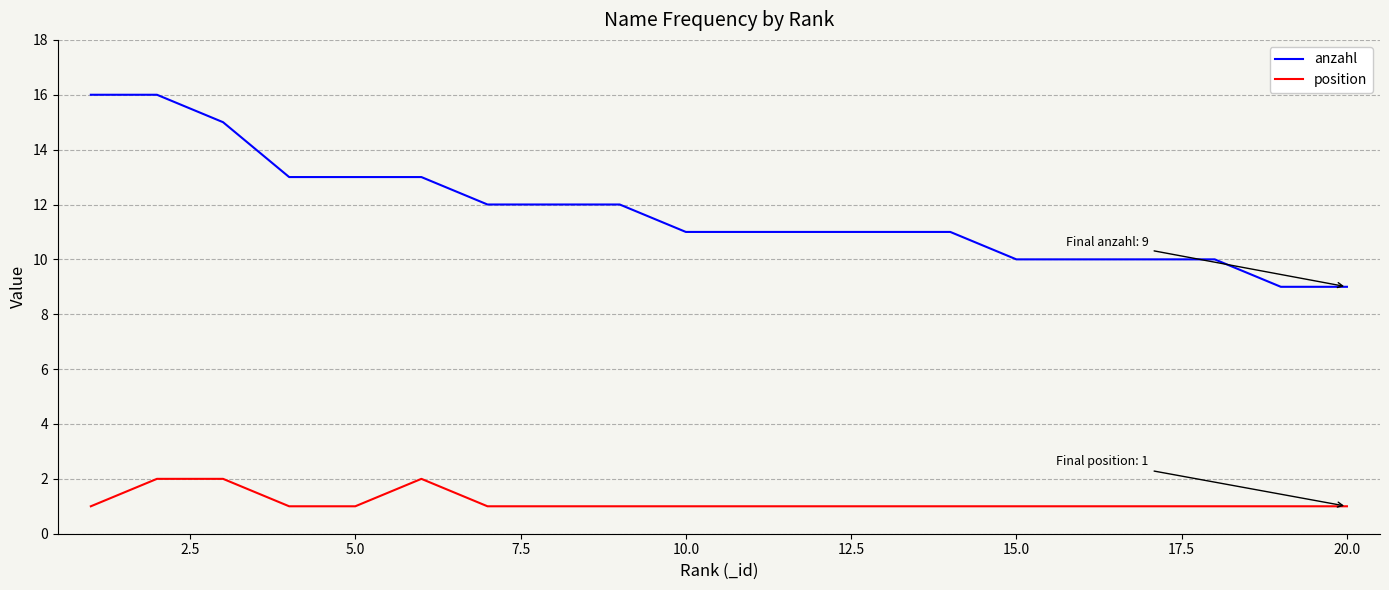

What is the sum of all anzahl values?

235